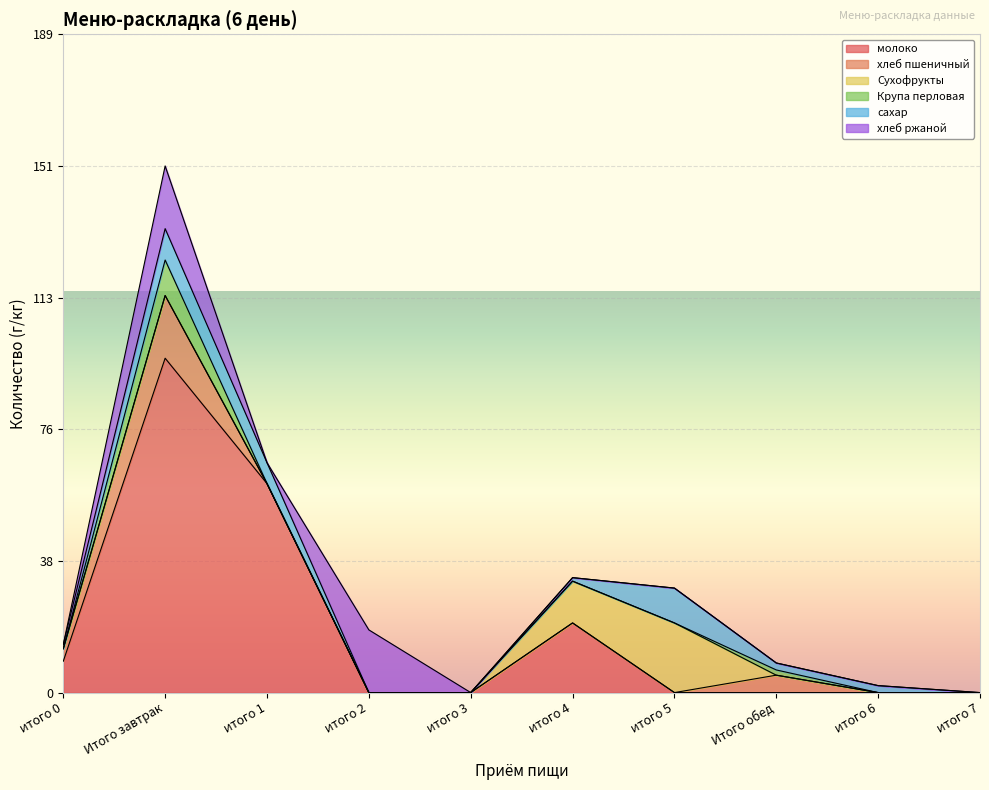

Reading left to right, what are all the values shown in this chart?

молоко: итого 0=9.0	Итого завтрак=96.0	итого 1=60.0	итого 2=0.0	итого 3=0.0	итого 4=20.0	итого 5=0.0	Итого обед=0.0	итого 6=0.0	итого 7=0.0
хлеб пшеничный: итого 0=3.6	Итого завтрак=18.0	итого 1=0.0	итого 2=0.0	итого 3=0.0	итого 4=0.0	итого 5=0.0	Итого обед=5.0	итого 6=0.0	итого 7=0.0
Сухофрукты: итого 0=0.0	Итого завтрак=0.0	итого 1=0.0	итого 2=0.0	итого 3=0.0	итого 4=12.0	итого 5=20.0	Итого обед=0.0	итого 6=0.0	итого 7=0.0
Крупа перловая: итого 0=0.0	Итого завтрак=10.2	итого 1=0.0	итого 2=0.0	итого 3=0.0	итого 4=0.0	итого 5=0.0	Итого обед=1.5	итого 6=0.0	итого 7=0.0
сахар: итого 0=1.2	Итого завтрак=9.0	итого 1=6.0	итого 2=0.0	итого 3=0.0	итого 4=1.0	итого 5=10.0	Итого обед=2.0	итого 6=2.0	итого 7=0.0
хлеб ржаной: итого 0=0.0	Итого завтрак=18.0	итого 1=0.0	итого 2=18.0	итого 3=0.0	итого 4=0.0	итого 5=0.0	Итого обед=0.0	итого 6=0.0	итого 7=0.0